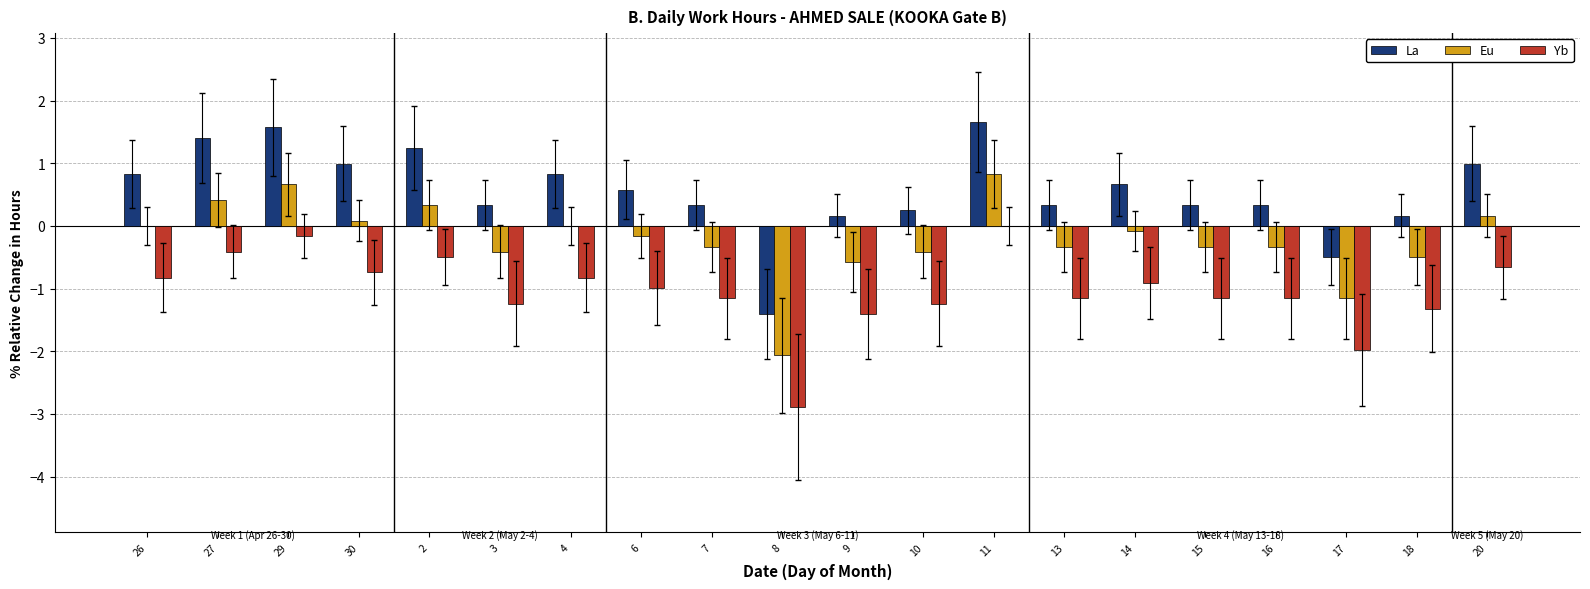

True or false: Yb has a value of -0.5 at 2.

True